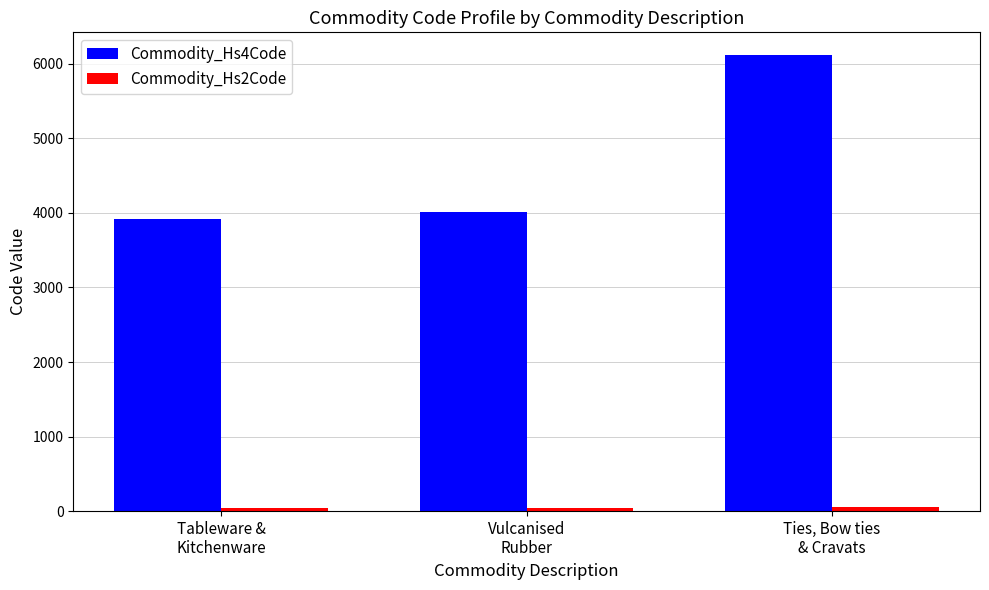

Which series has the widest spread of values?

Commodity_Hs4Code